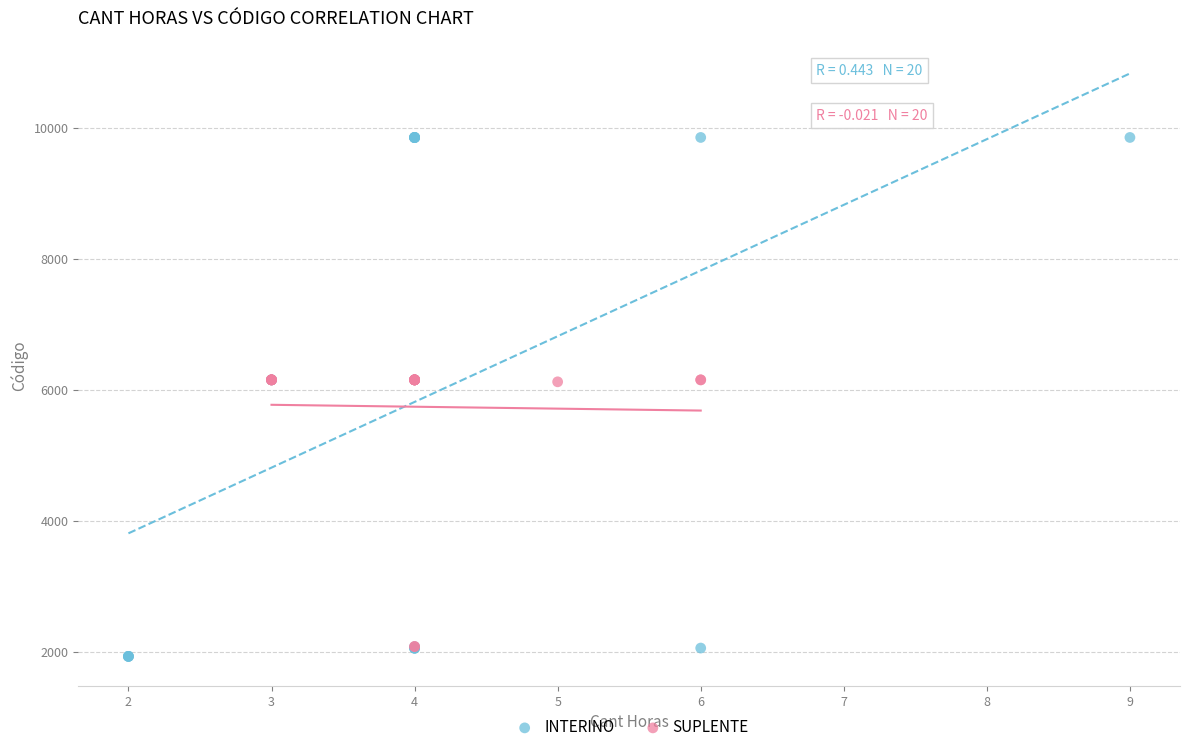

Which series contains the highest Y value?

INTERINO